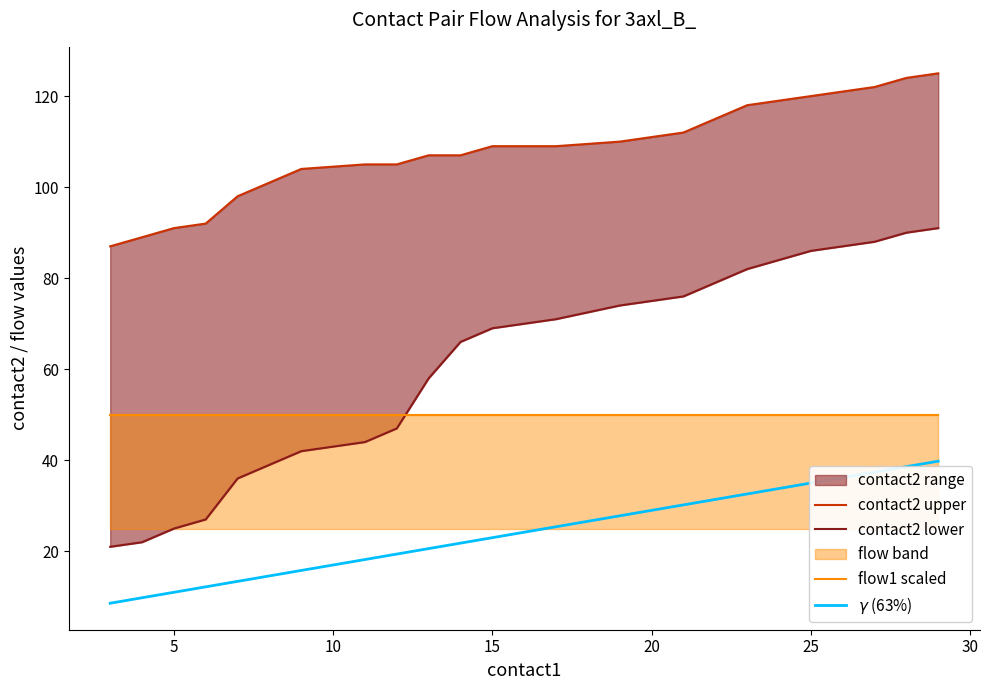

What is the maximum value for flow1 scaled?

50.0